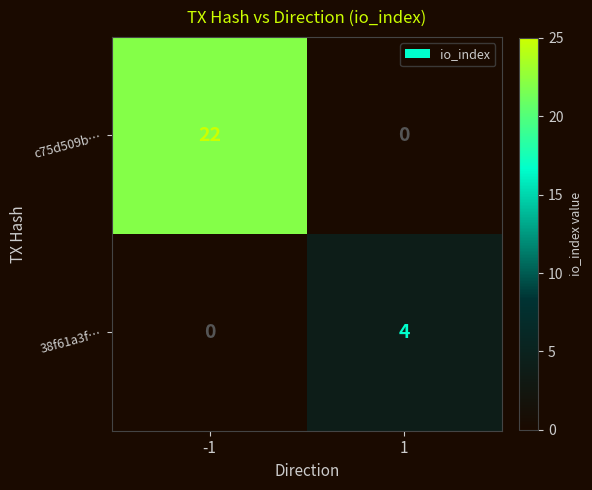

Which series changed the most between -1 and 1?

c75d509b…